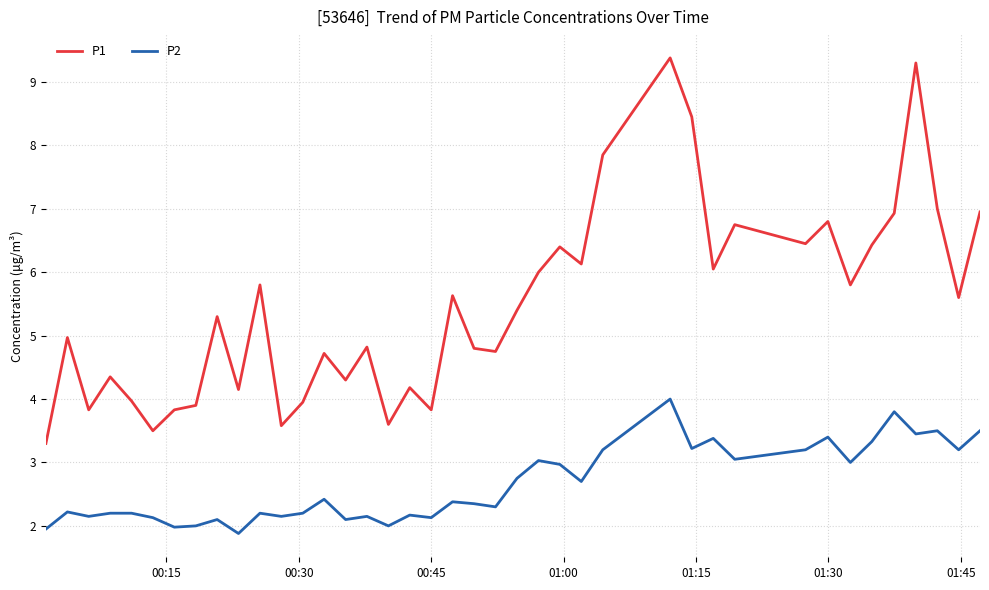

What is the maximum value for P2?

4.0